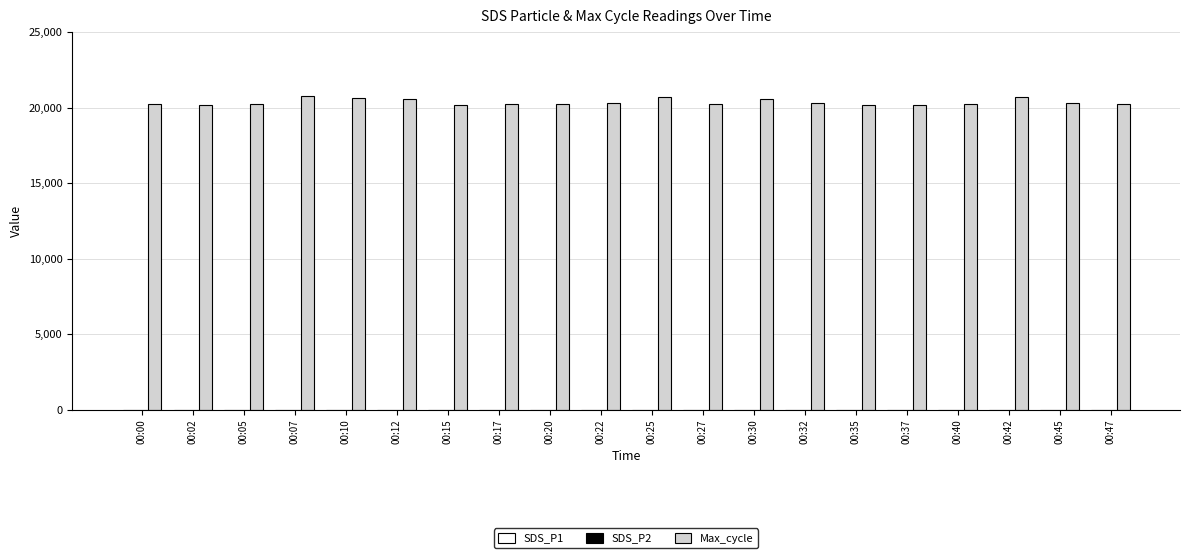

What is the greatest value displayed?

20756.0